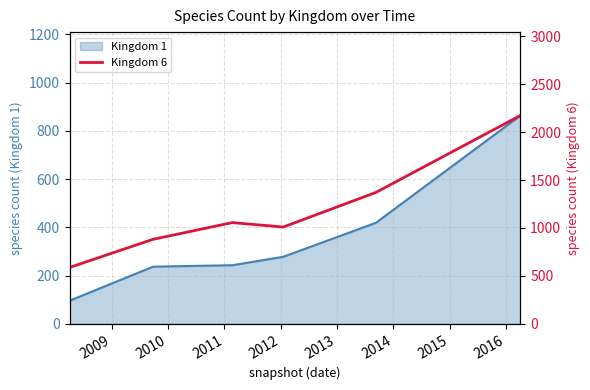

The value at 2012 is 341. True or false?

False